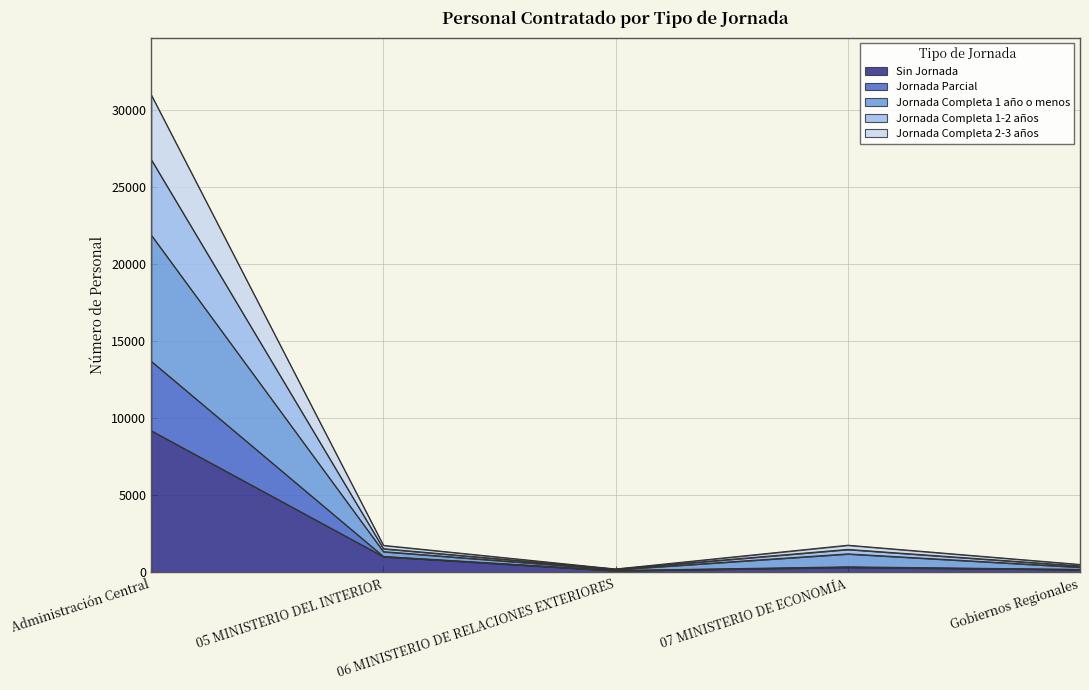

At which category is the sum across all series the highest?

Administración Central